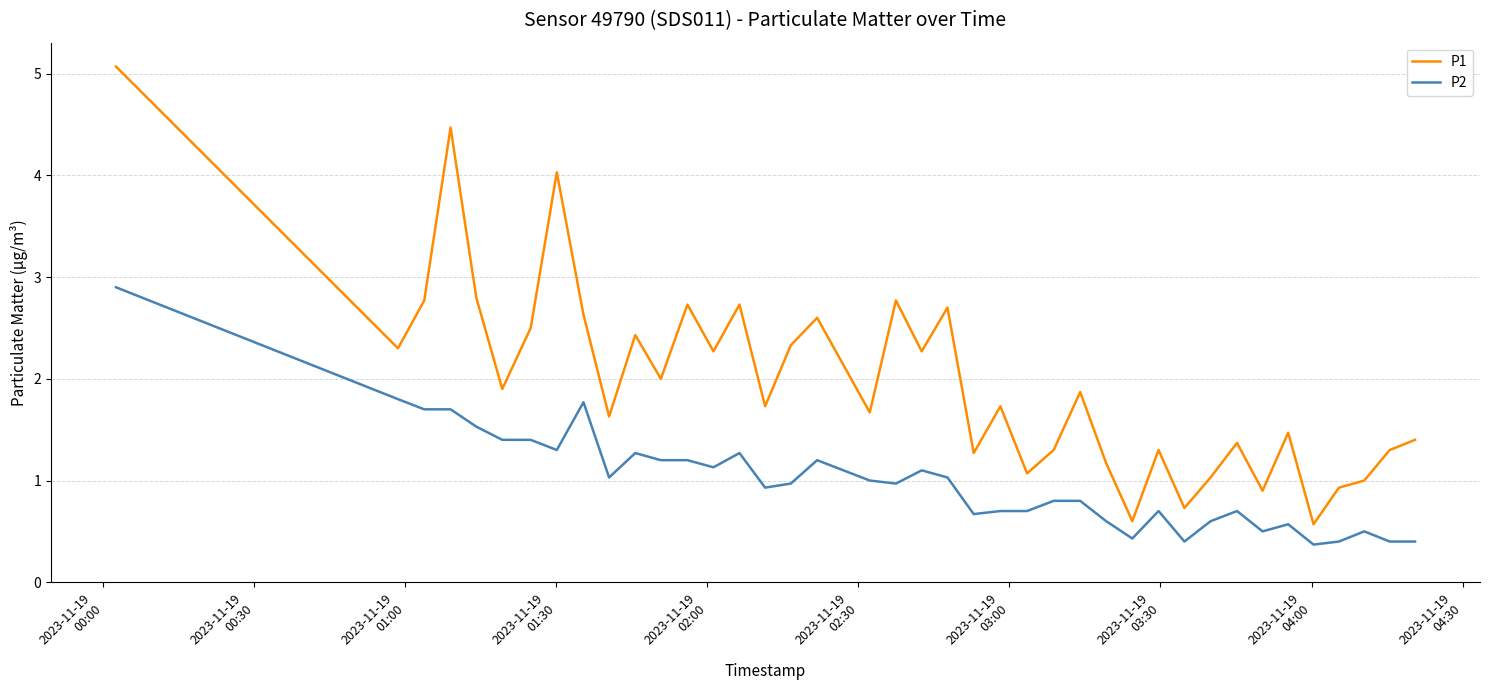

Reading right to left, extract all data points from this chart.

P1: 1.4	1.3	1.0	0.9	0.6	1.5	0.9	1.4	1.0	0.7	1.3	0.6	1.2	1.9	1.3	1.1	1.7	1.3	2.7	2.3	2.8	1.7	2.6	2.3	1.7	2.7	2.3	2.7	2.0	2.4	1.6	2.6	4.0	2.5	1.9	2.8	4.5	2.8	2.3	5.1
P2: 0.4	0.4	0.5	0.4	0.4	0.6	0.5	0.7	0.6	0.4	0.7	0.4	0.6	0.8	0.8	0.7	0.7	0.7	1.0	1.1	1.0	1.0	1.2	1.0	0.9	1.3	1.1	1.2	1.2	1.3	1.0	1.8	1.3	1.4	1.4	1.5	1.7	1.7	1.8	2.9